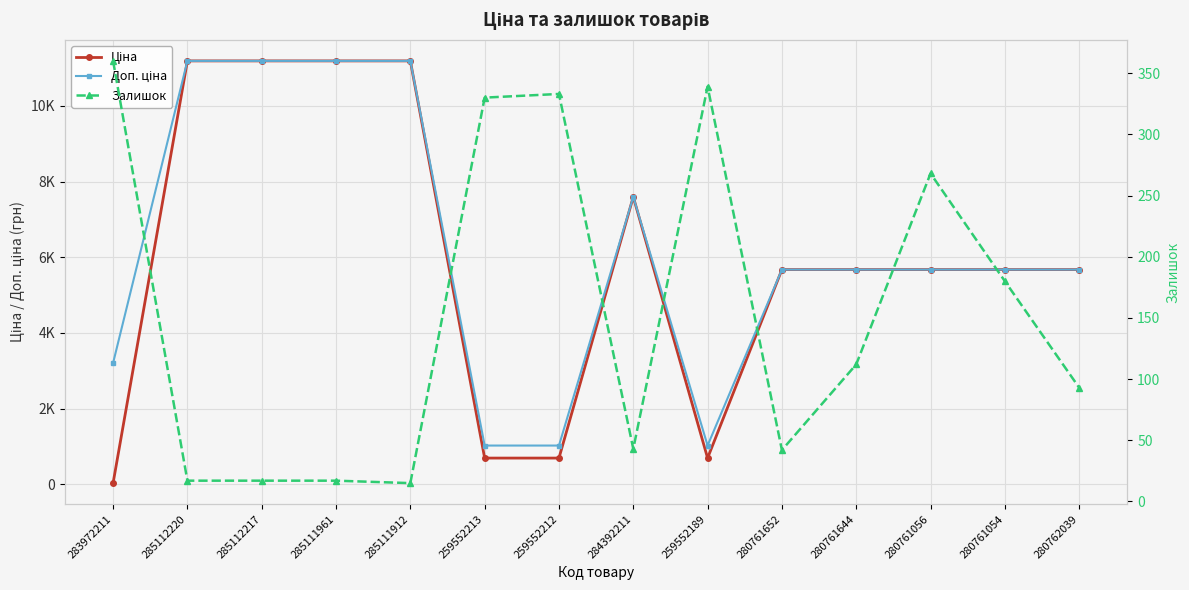

True or false: Ціна and Залишок intersect in this chart.

True